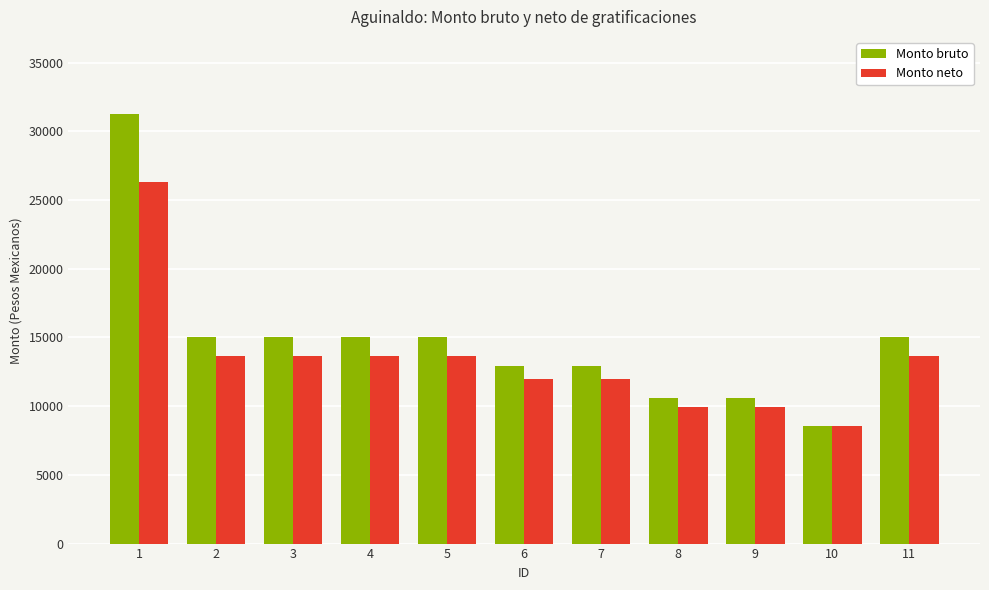

What is the value of the Monto neto bar at the 6th from the left?

11972.2